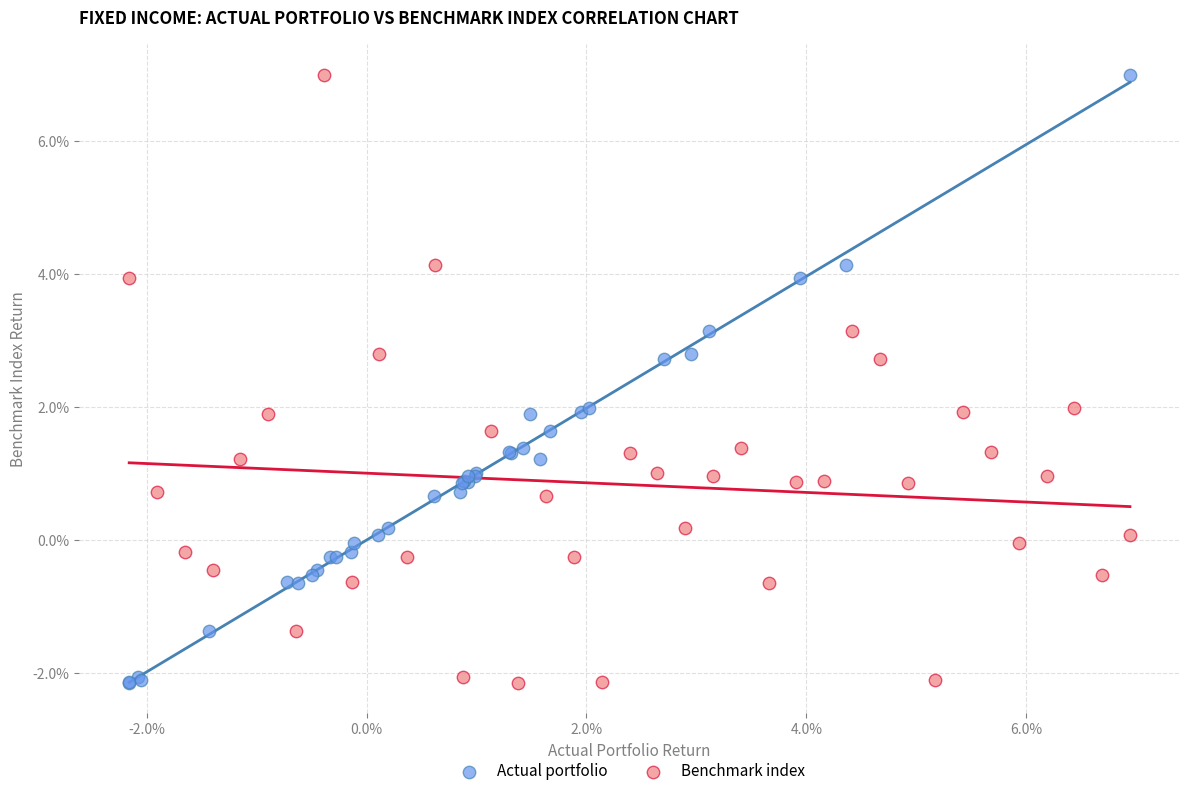

What are all the series names shown in the legend?

Actual portfolio, Benchmark index